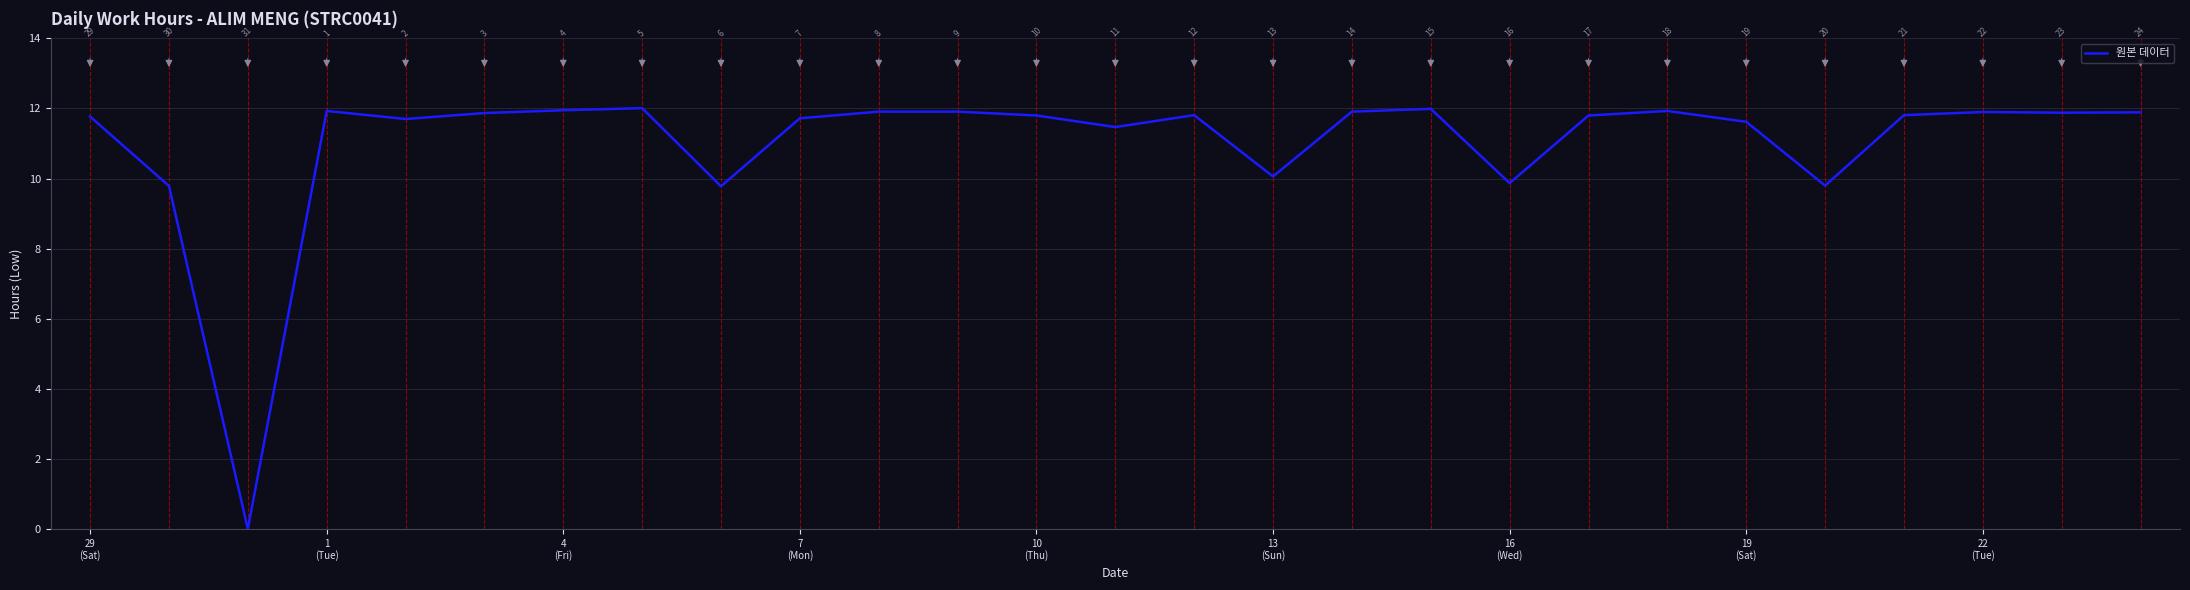

What is the difference between the maximum and minimum values?

12.0